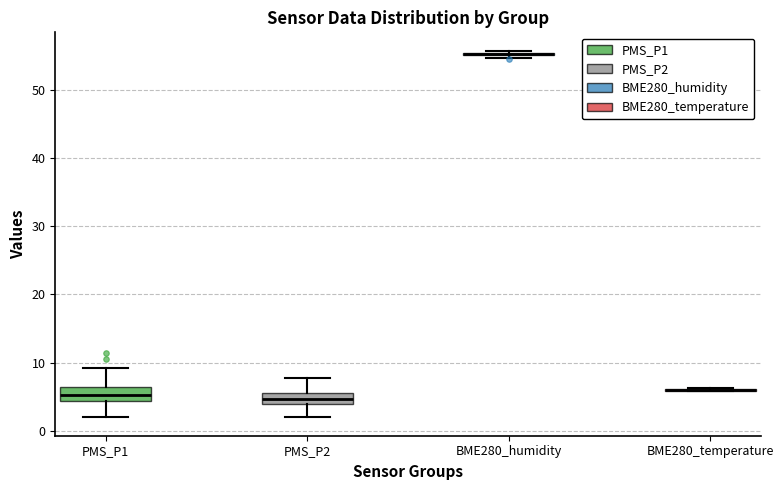

Where does the lower whisker of the box for PMS_P2 end on the y-axis? The values are not printed on the chart, so give them approximately, as read against the axis.

2